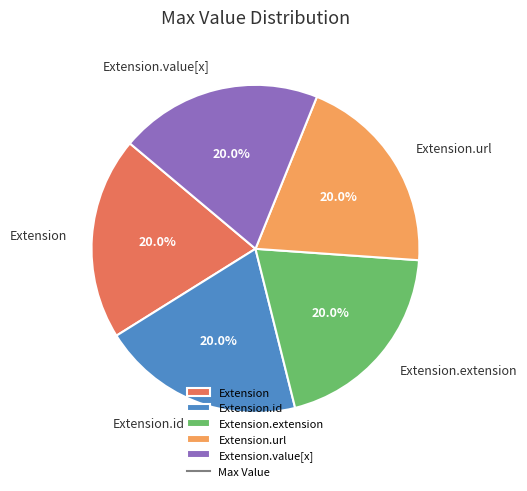

What is the total percentage of Extension.extension and Extension.url?

40.0%